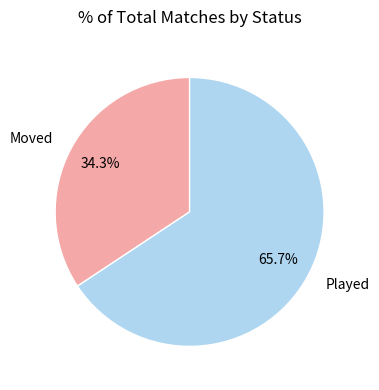

What percentage is the Played slice, to the nearest percent?

66%